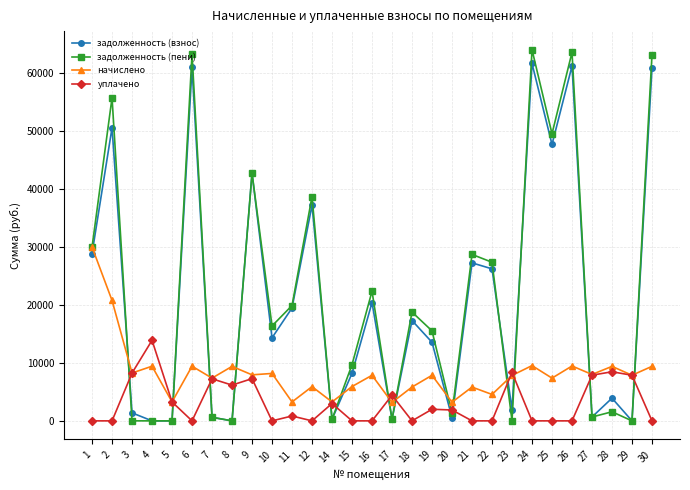

Between 21 and 29, which series saw the biggest shift?

задолженность (пени)